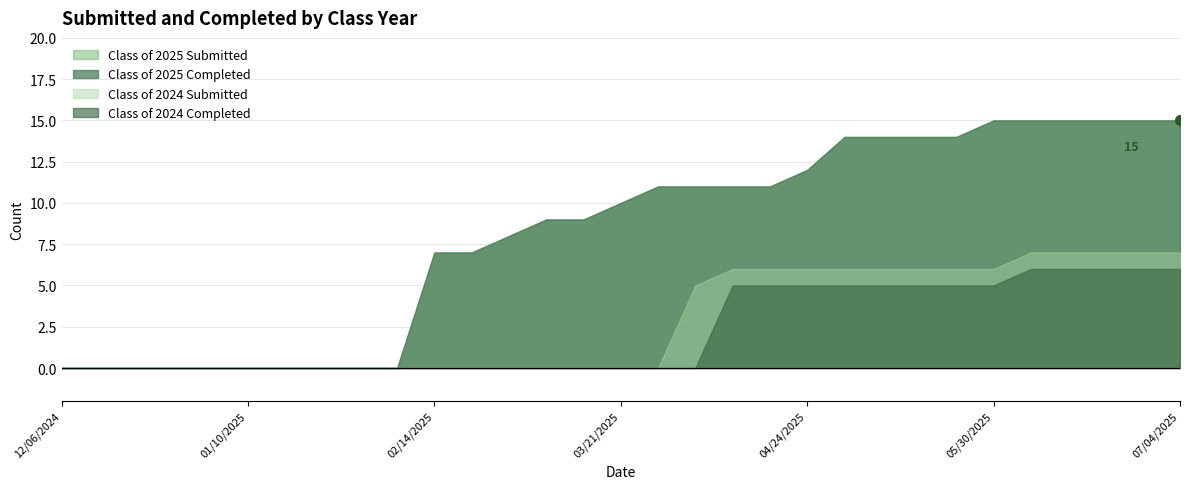

True or false: Class of 2024 Submitted and Class of 2024 Completed cross at least once.

False